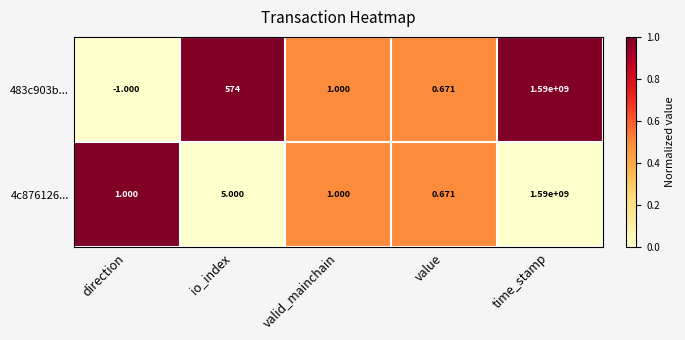

At which label does 483c903b... reach its minimum?

direction